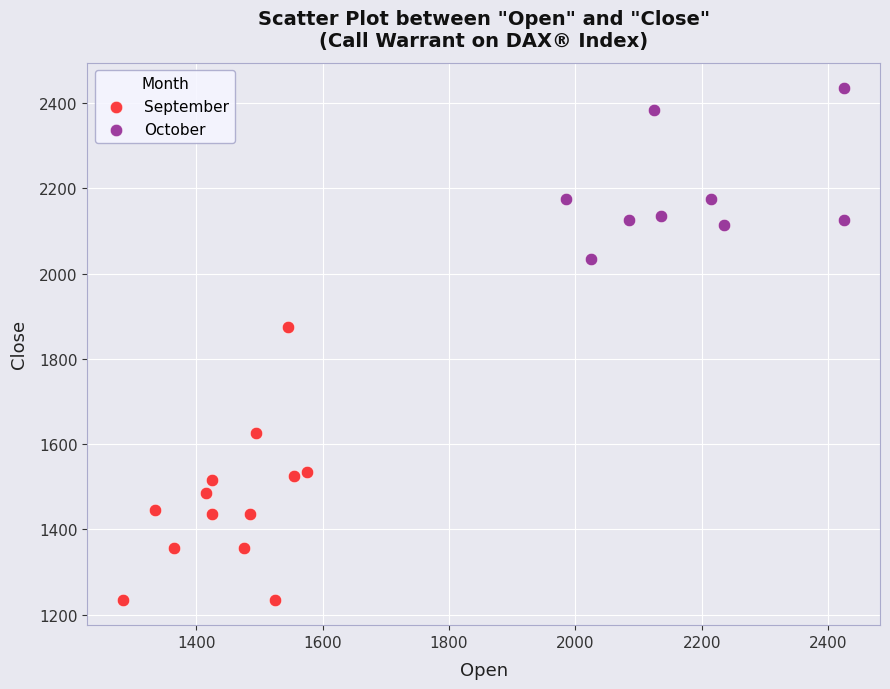

What are all the series names shown in the legend?

September, October